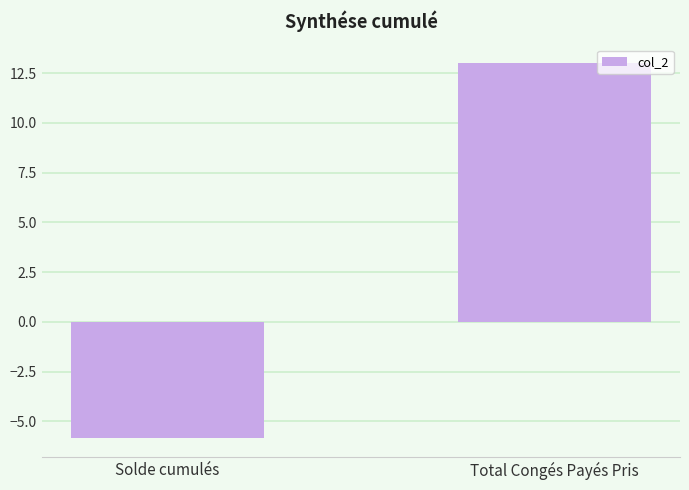

Reading right to left, extract all data points from this chart.

13.0	-5.9